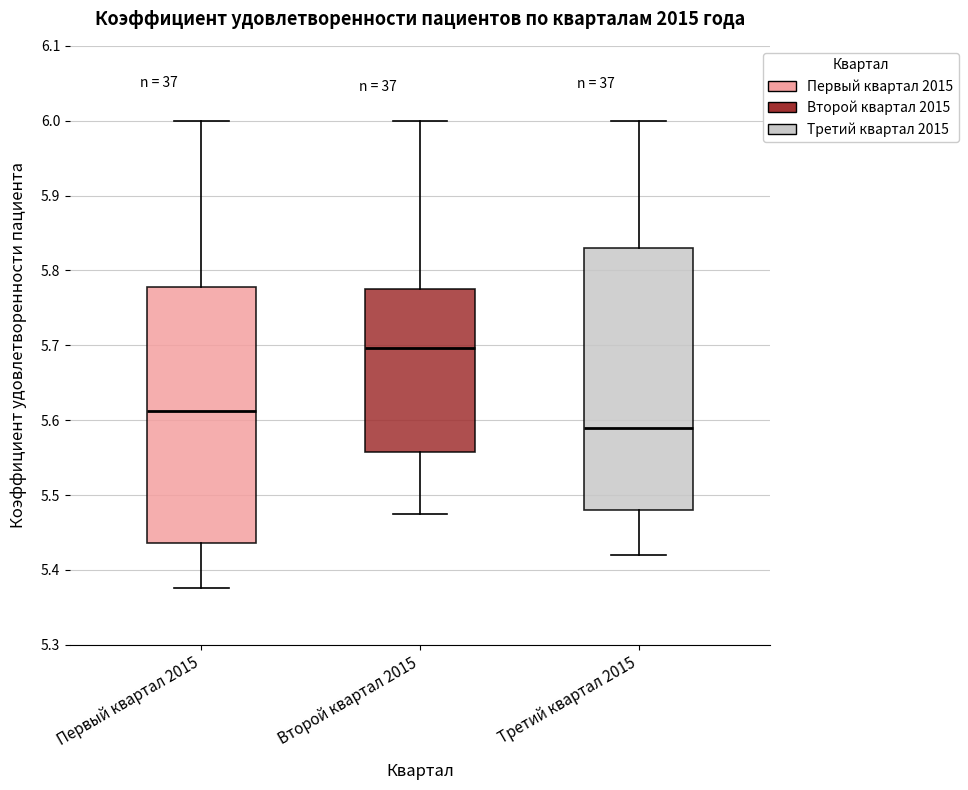

Reading left to right, transcribe this box plot: for each box, give where its median line is, the range the box spans, and where its two whiskers end, as read against the y-axis. The values are not printed on the chart, so give them approximately, as read against the axis.

Первый квартал 2015: median 5.61, box 5.44 to 5.78, whiskers 5.38 to 6.00
Второй квартал 2015: median 5.70, box 5.56 to 5.78, whiskers 5.48 to 6.00
Третий квартал 2015: median 5.59, box 5.48 to 5.83, whiskers 5.42 to 6.00